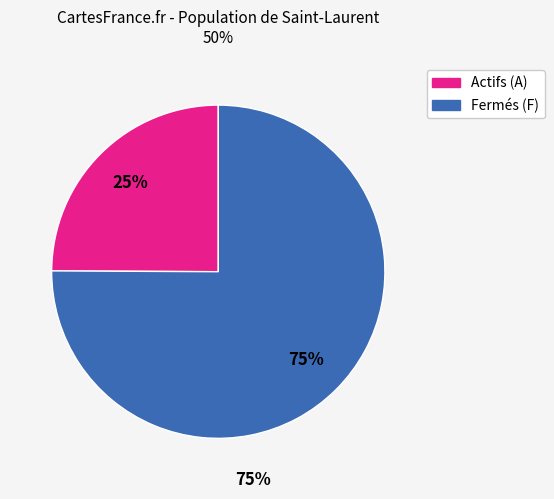

Count the number of slices in the pie.

2